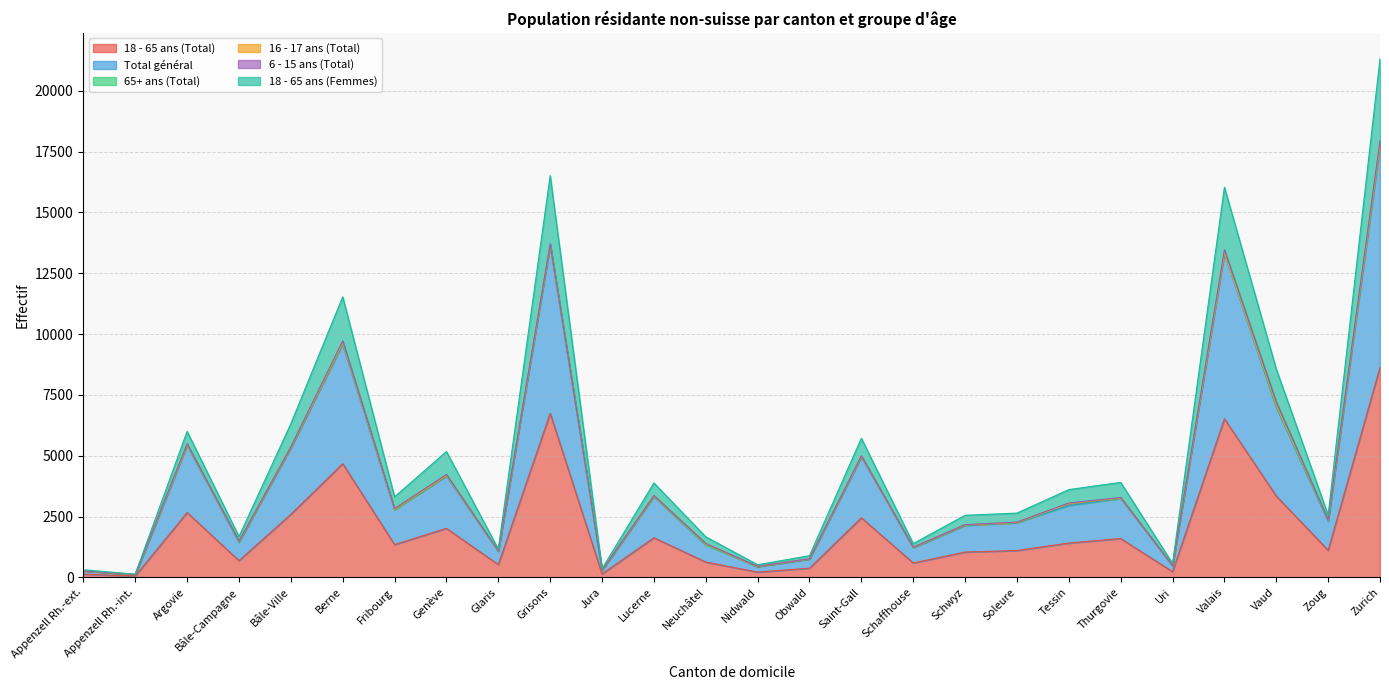

What is the label of the 6th point from the right?

Thurgovie